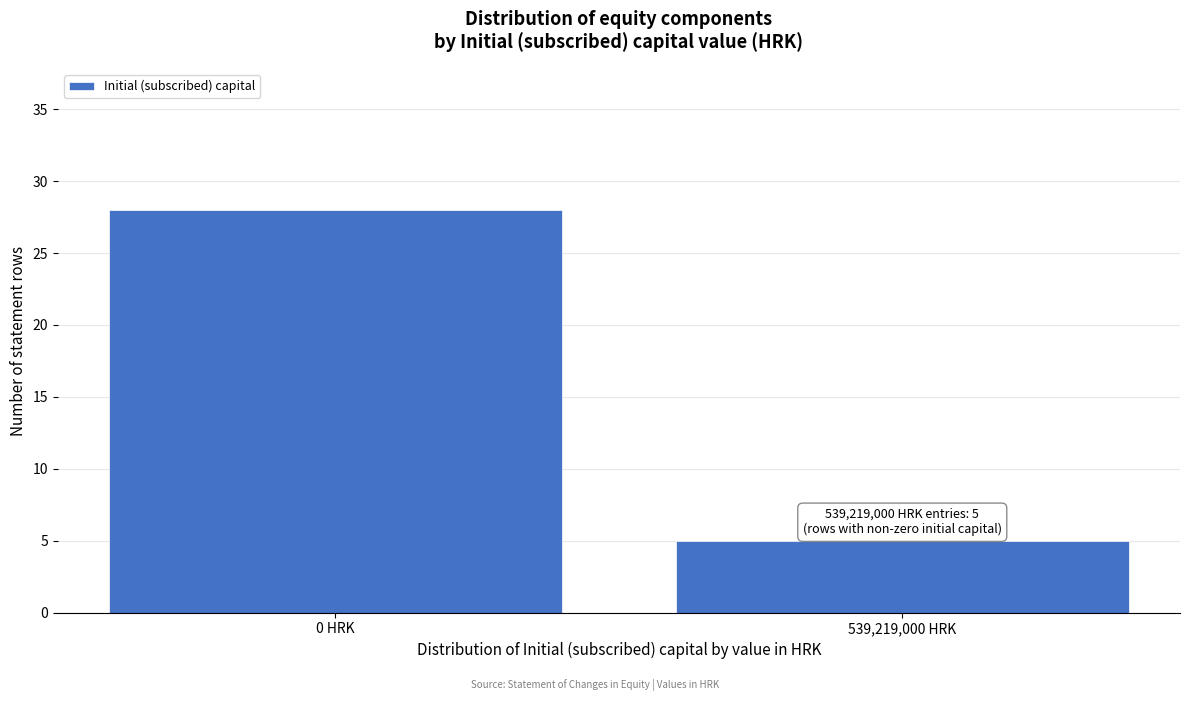

Reading left to right, transcribe all the data shown in this chart.

28	5